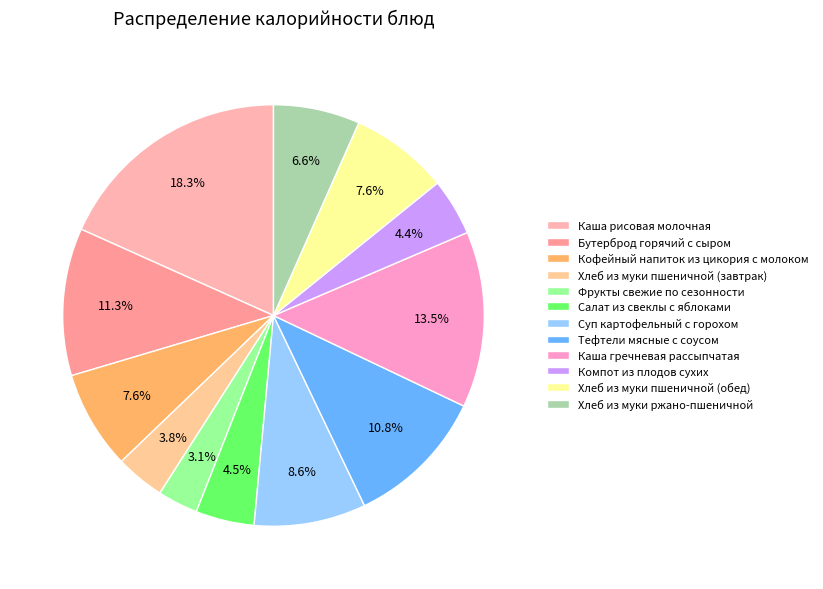

Does Хлеб из муки пшеничной (обед) represent more than half of the total?

No